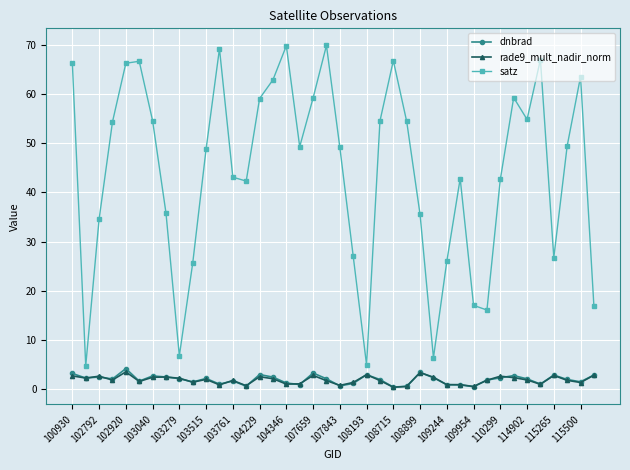

True or false: satz and dnbrad intersect in this chart.

False